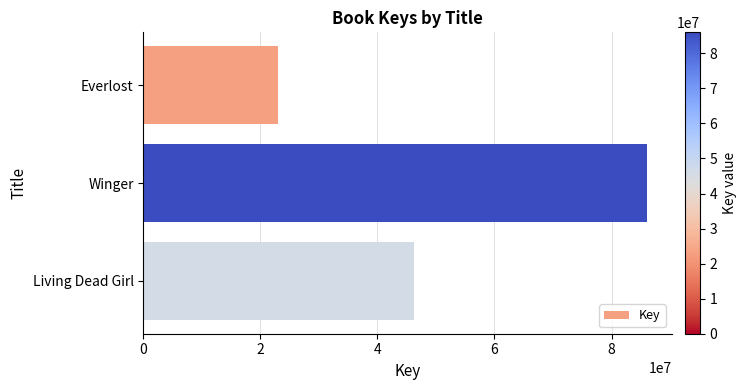

How many data points does each series have?

3